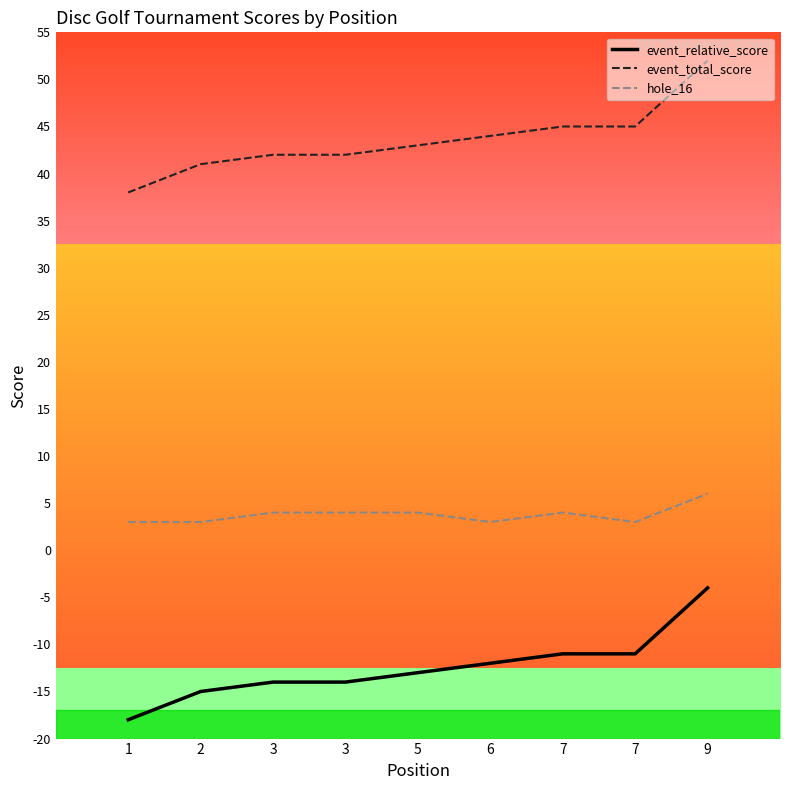

What is the sum of the hole_16 values at 2 and 6?

6